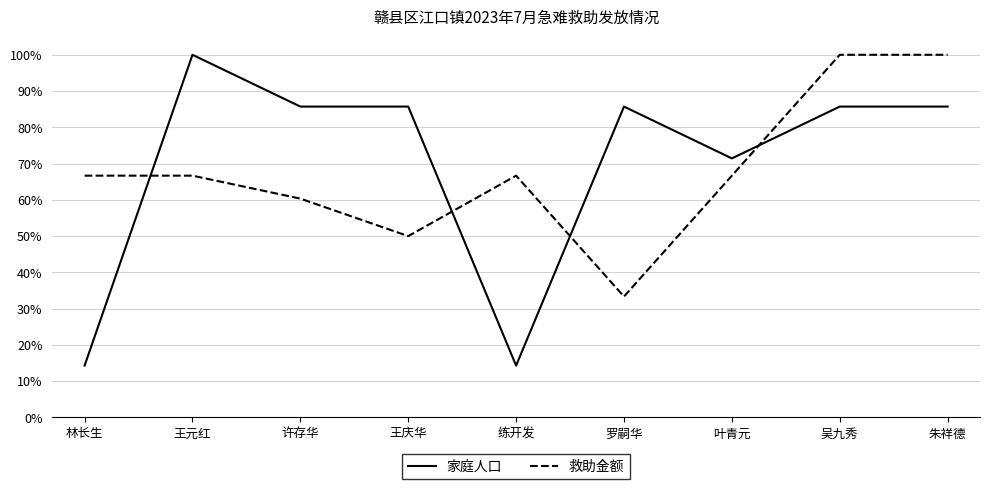

How many interior local valleys does the 救助金额 series have?

2